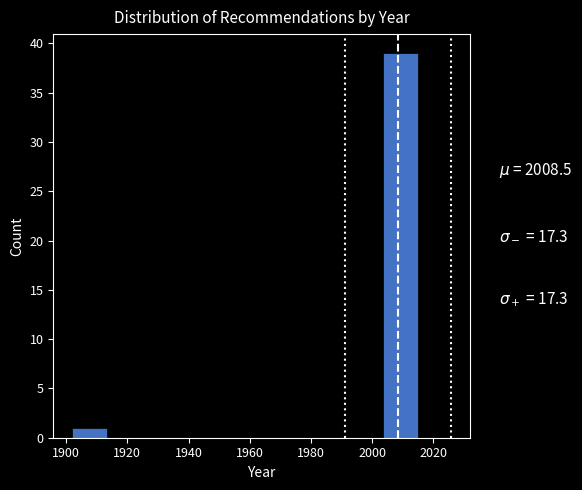

Which range on the x-axis has the tallest bar?

2004 to 2016